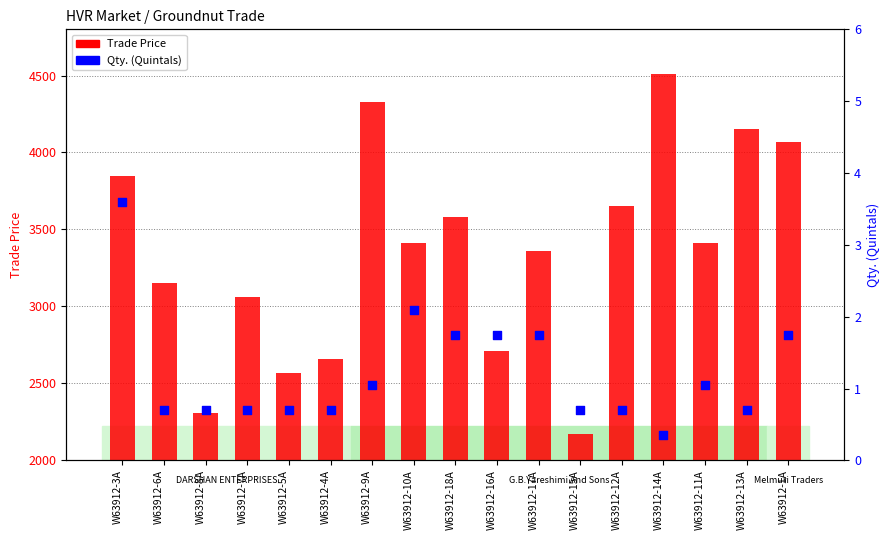

Which series contains the lowest Y value?

Qty.